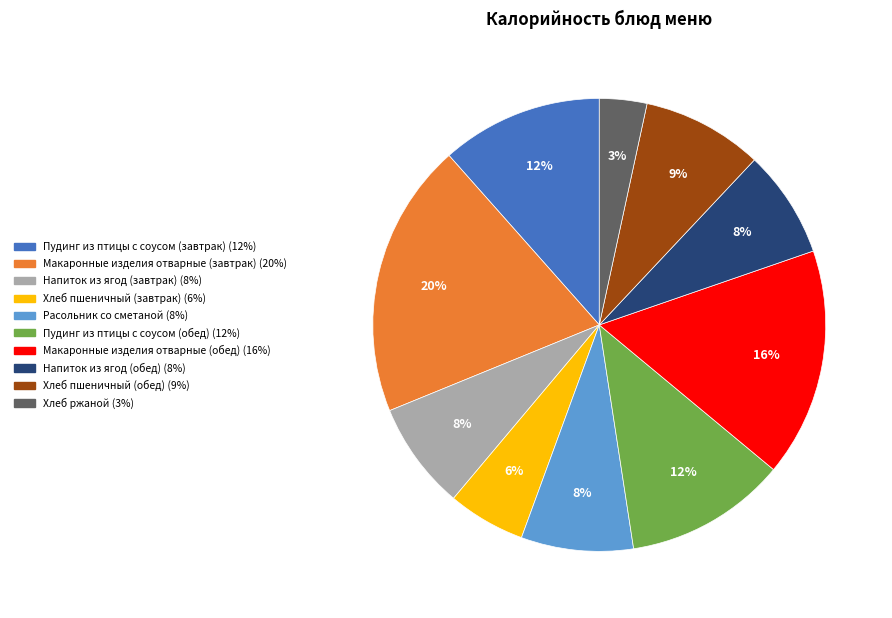

To the nearest percent, what portion does Хлеб ржаной represent?

3%